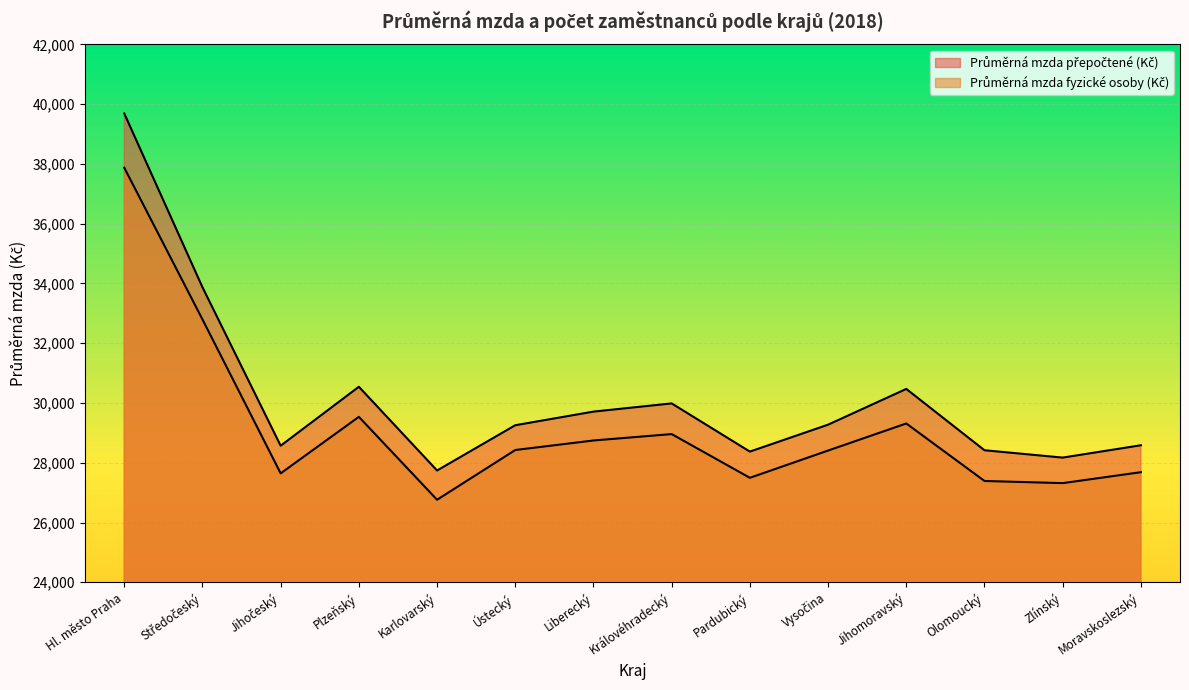

At Plzeňský, list the series in order from largest to smallest.

Průměrná mzda přepočtené (Kč), Průměrná mzda fyzické osoby (Kč)